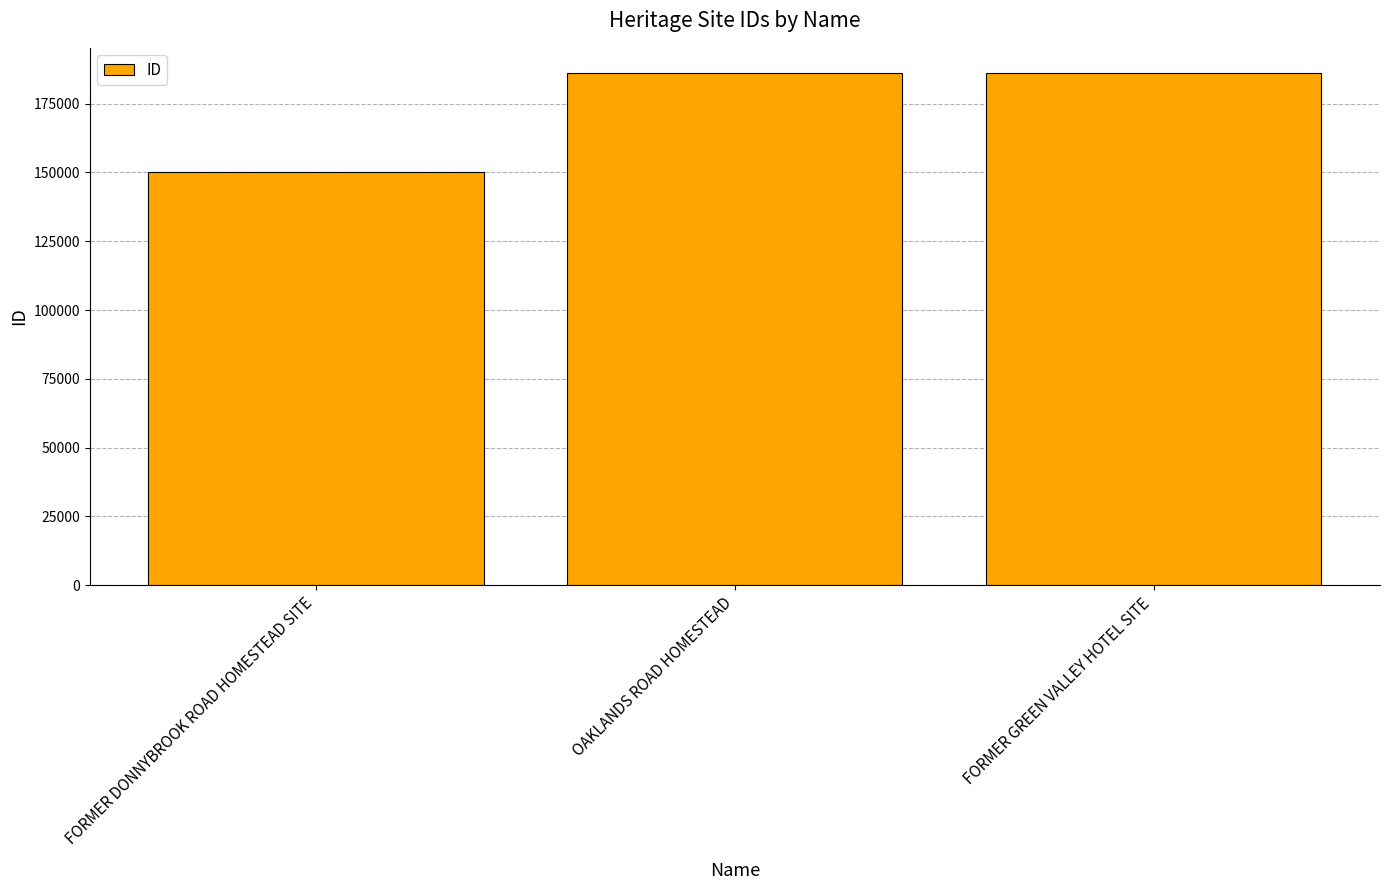

What is the average value?

174048